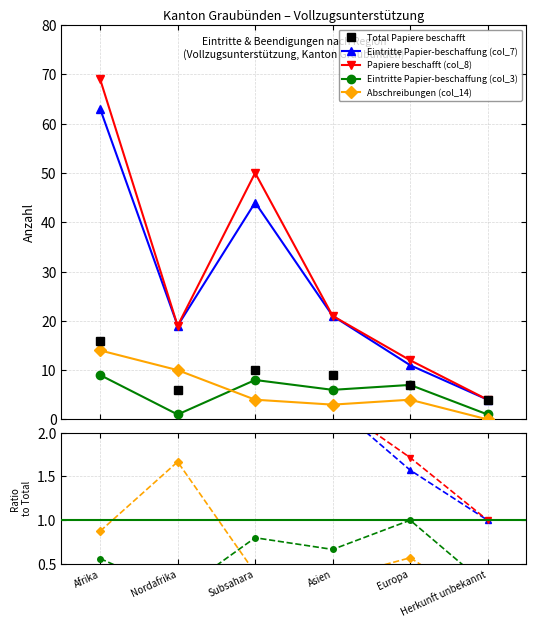

At which category does Abschreibungen (col_14) reach its first local valley?

Asien